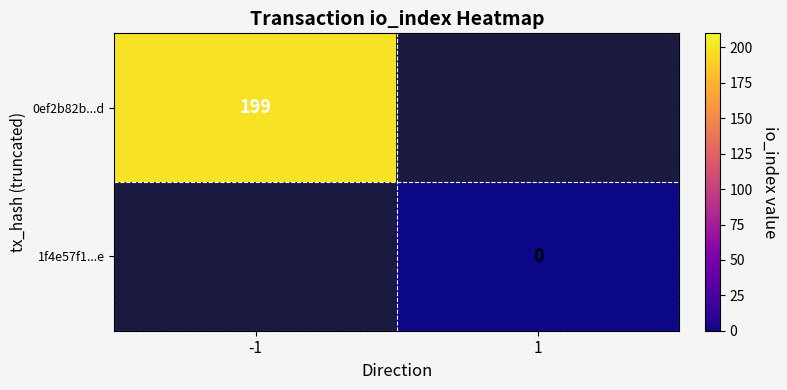

Is it true that 0ef2b82b...d equals 94 at -1?

False